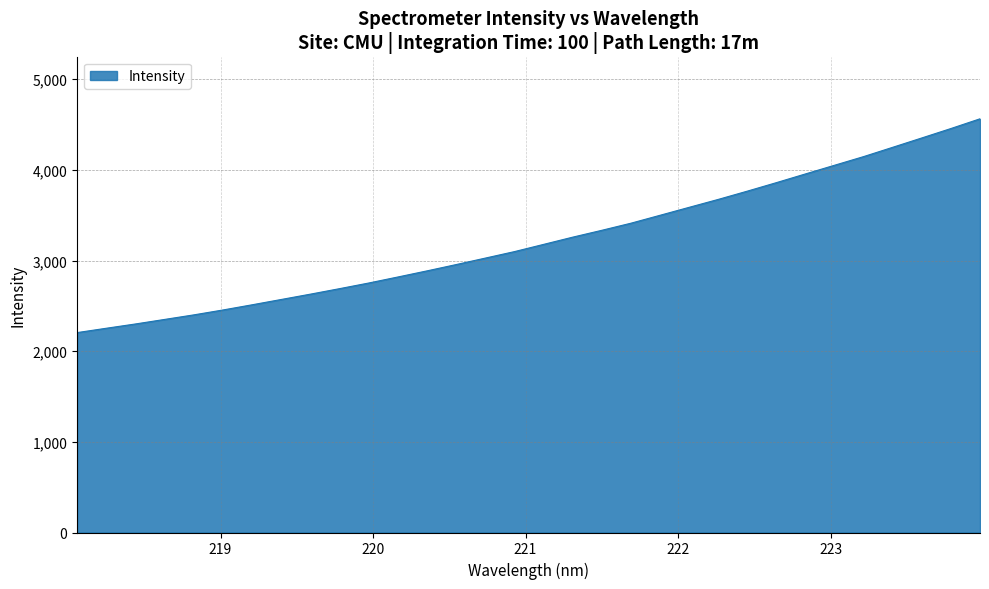

What is the difference between the maximum and minimum values?

2358.7